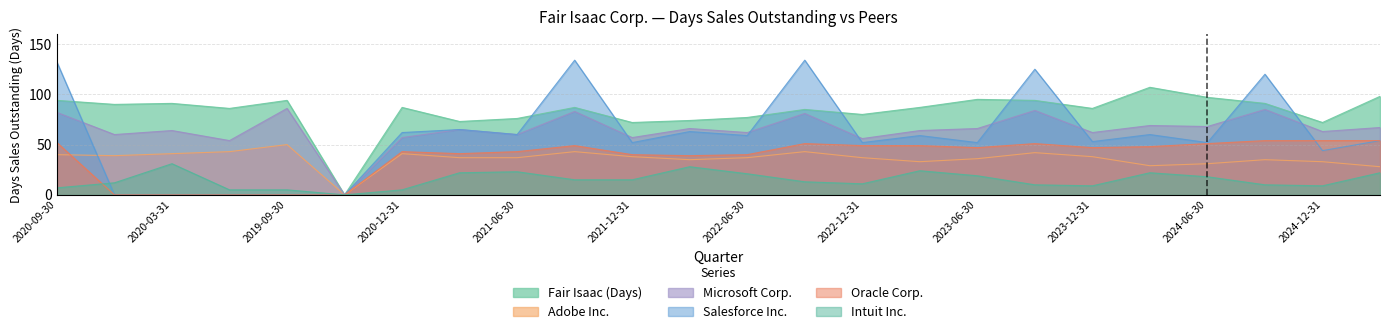

Which series has the widest spread of values?

Salesforce Inc.